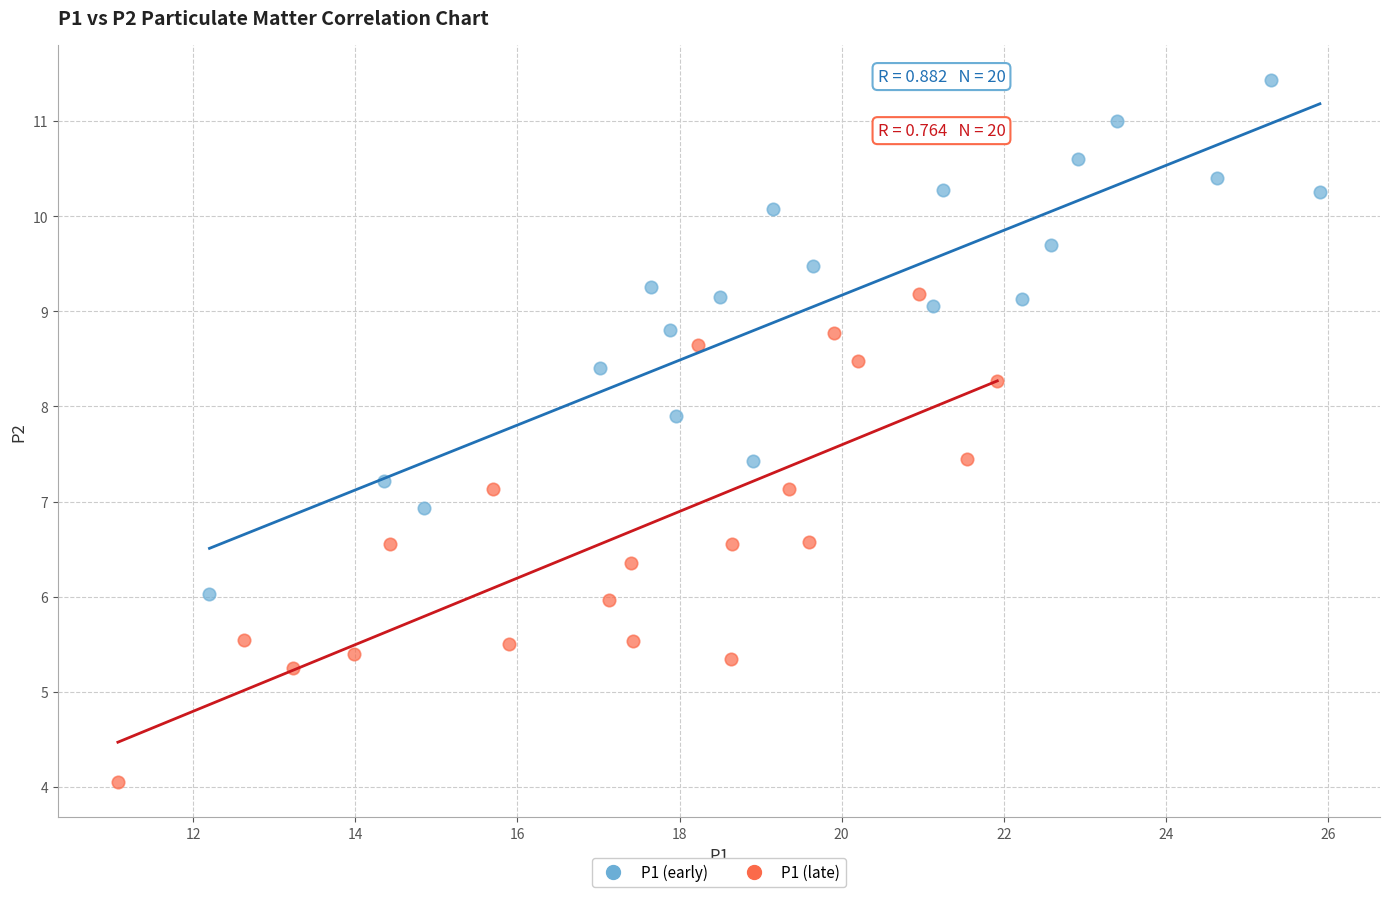

Which series contains the highest Y value?

P1 (early)